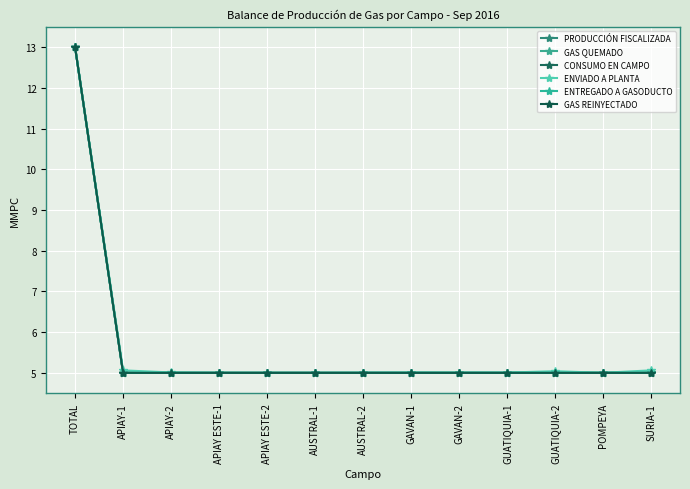

Is this an area chart (filled region under the line)?

No